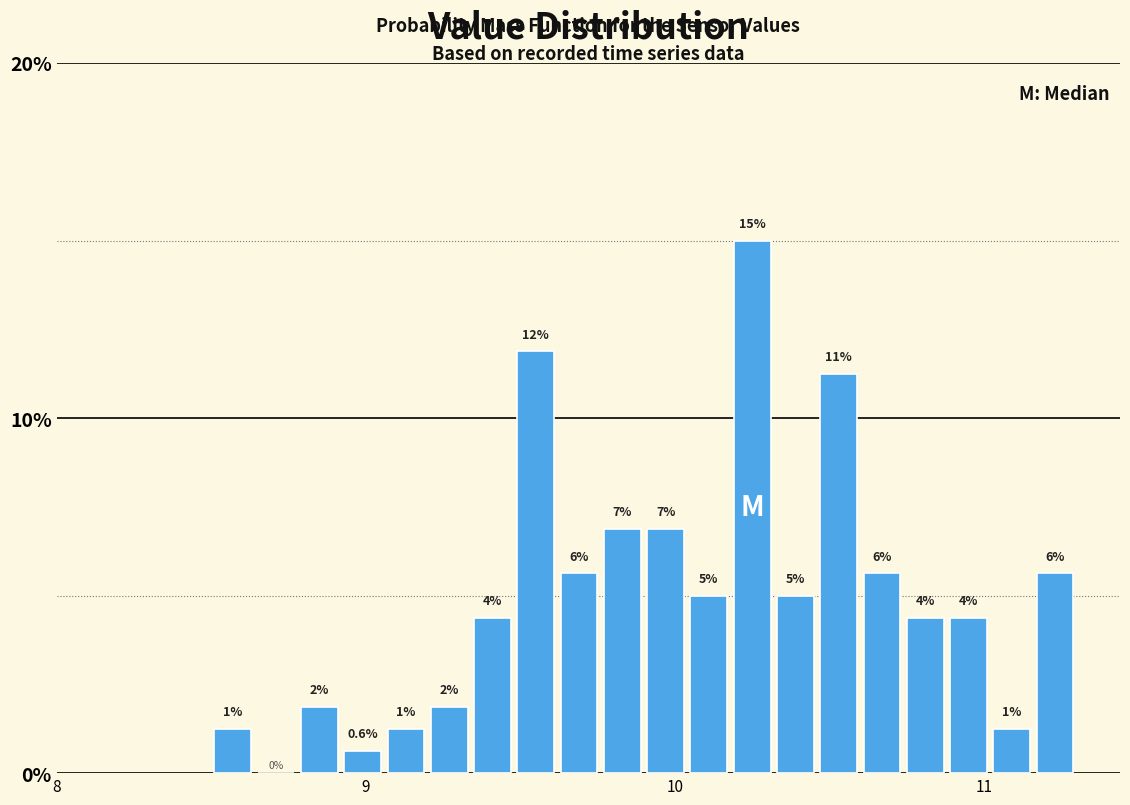

Read against the x-axis, roughly where is the centre of the tallest bar?

10.3